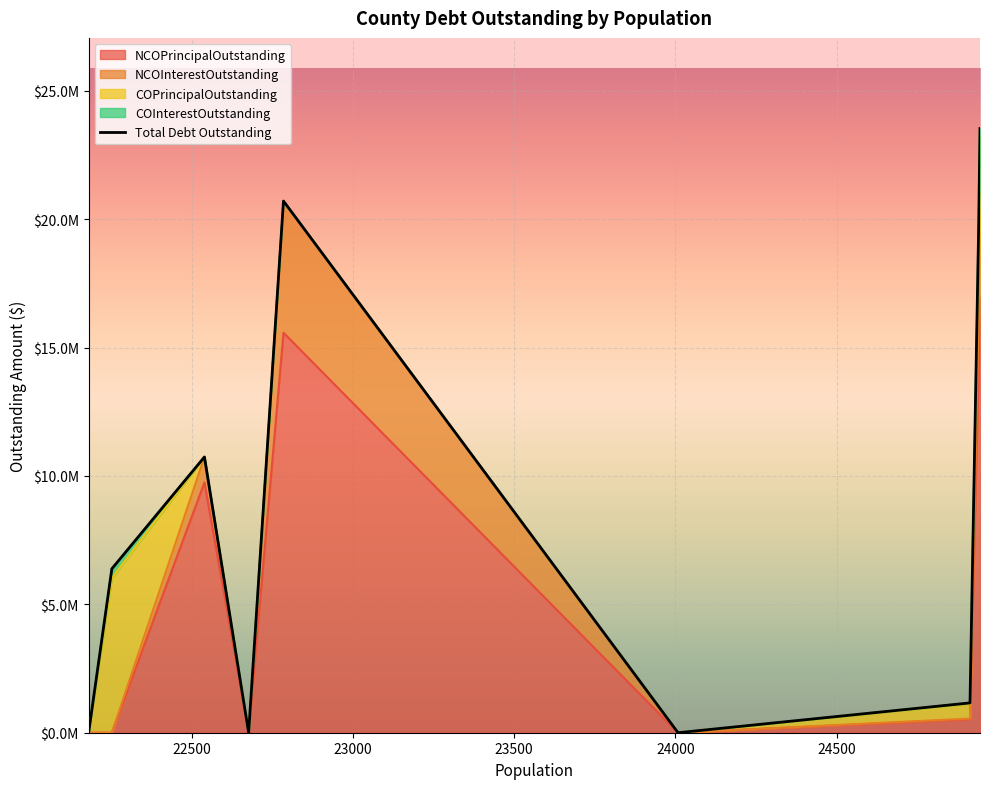

The value at 24000 is 4403084.5. True or false?

False